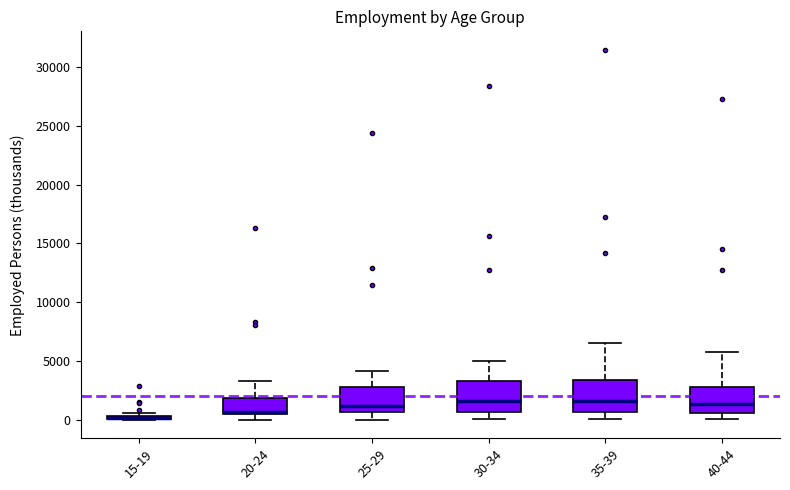

Where does the upper whisker of the box for 20-24 end on the y-axis? The values are not printed on the chart, so give them approximately, as read against the axis.

3500